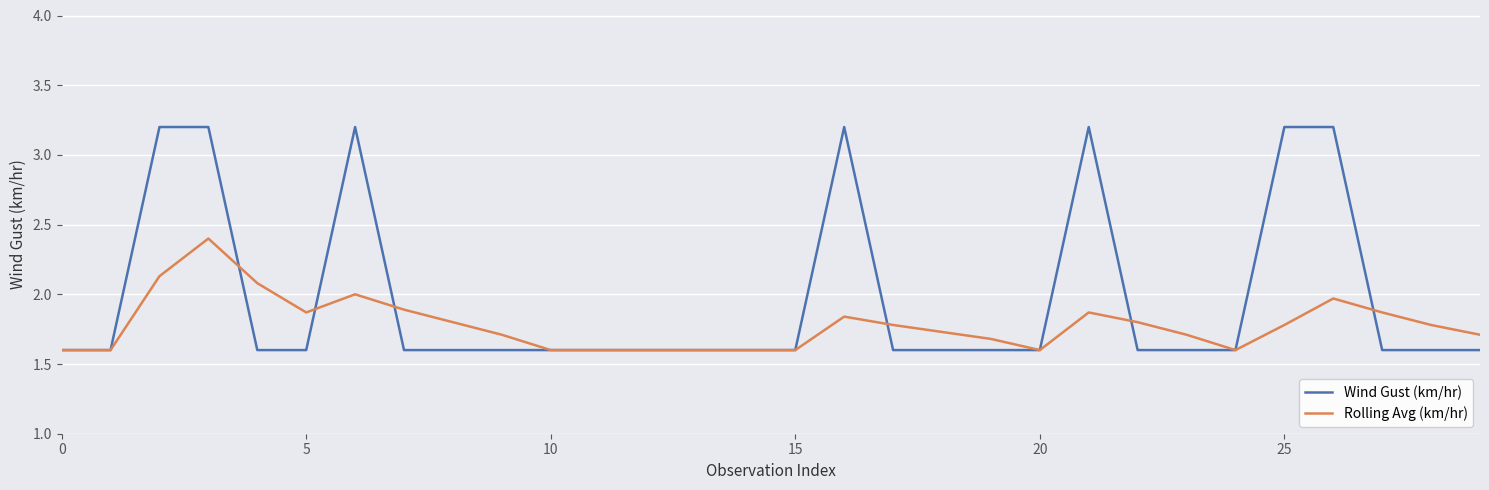

Which series has the widest spread of values?

Wind Gust (km/hr)